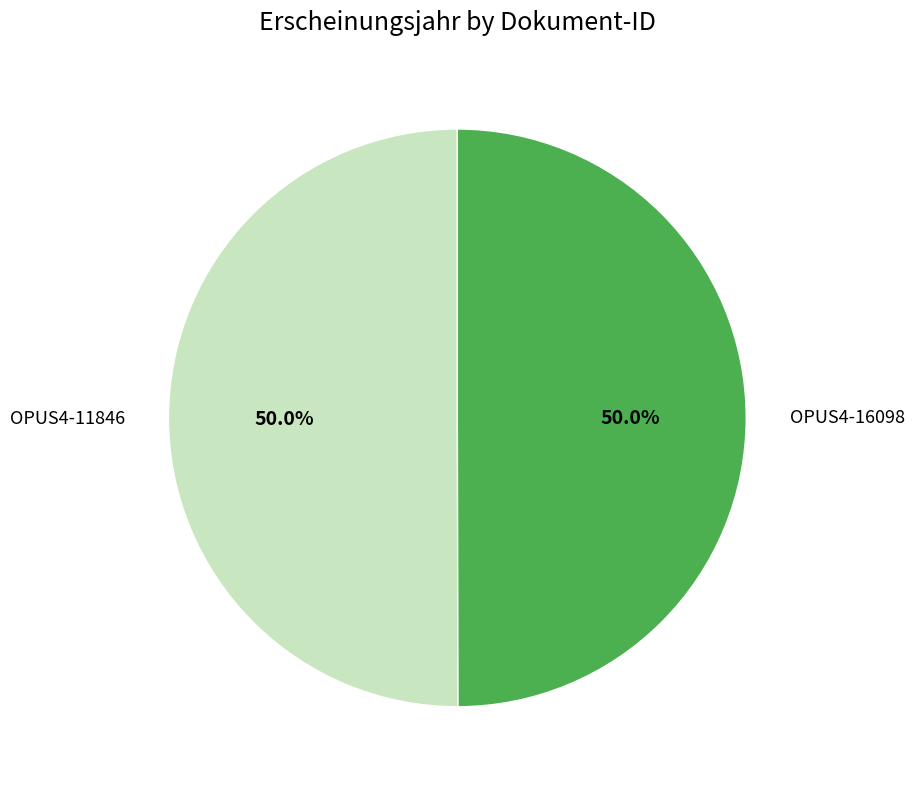

What percentage is the OPUS4-11846 slice, to the nearest percent?

50%